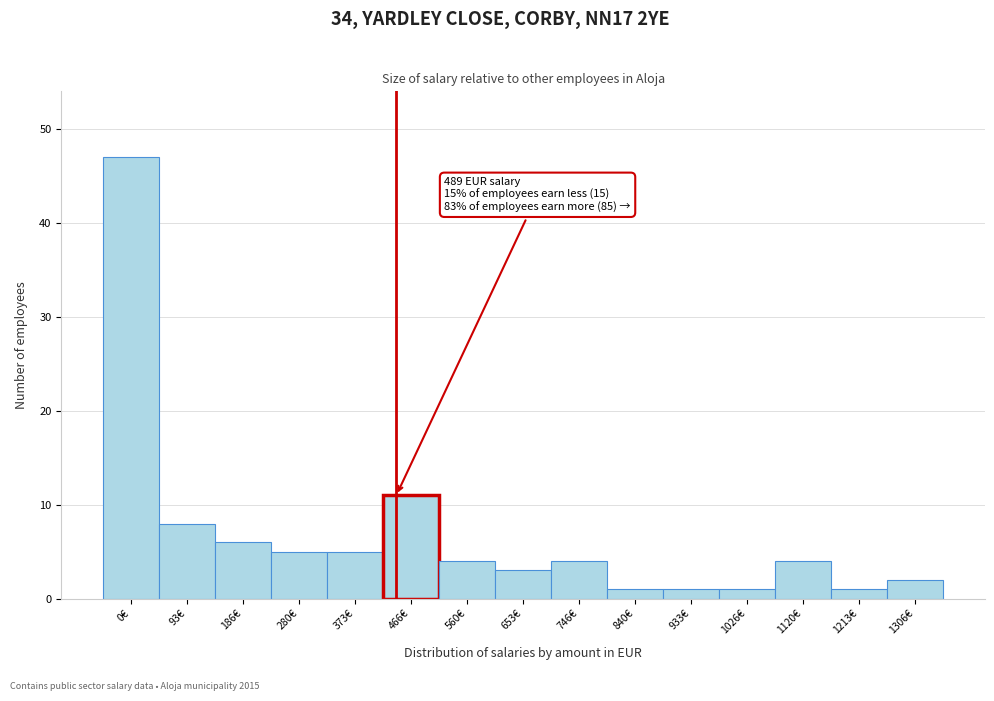

Reading left to right, extract all data points from this chart.

47	8	6	5	5	11	4	3	4	1	1	1	4	1	2